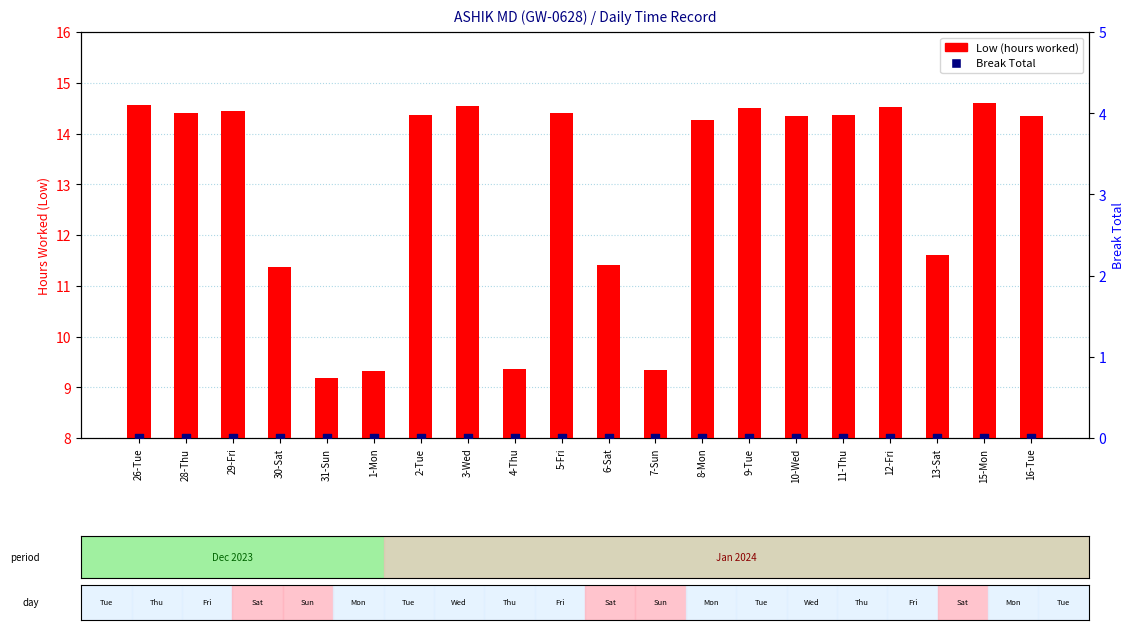

Which series has the largest total across all categories?

Low